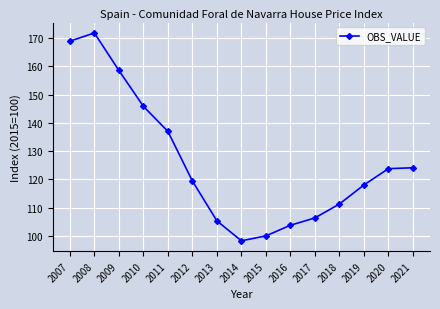

What is the value of the 8th point from the left?

98.3